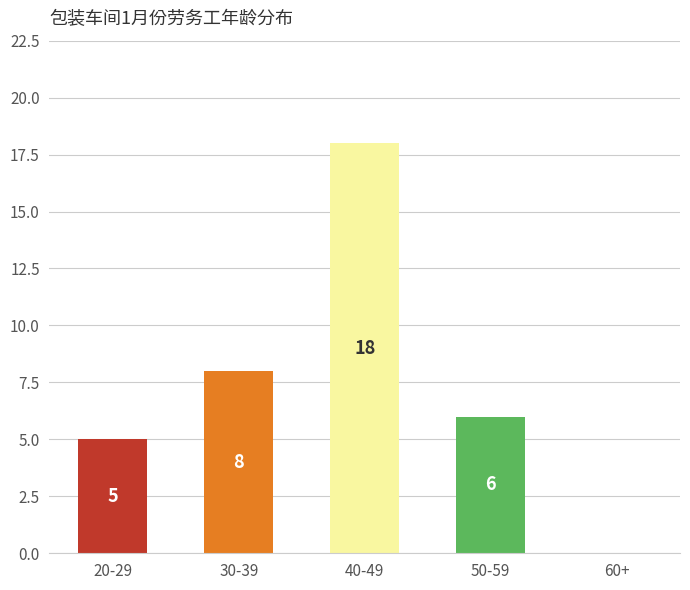

What is the change in value from 20-29 to 60+?

-5